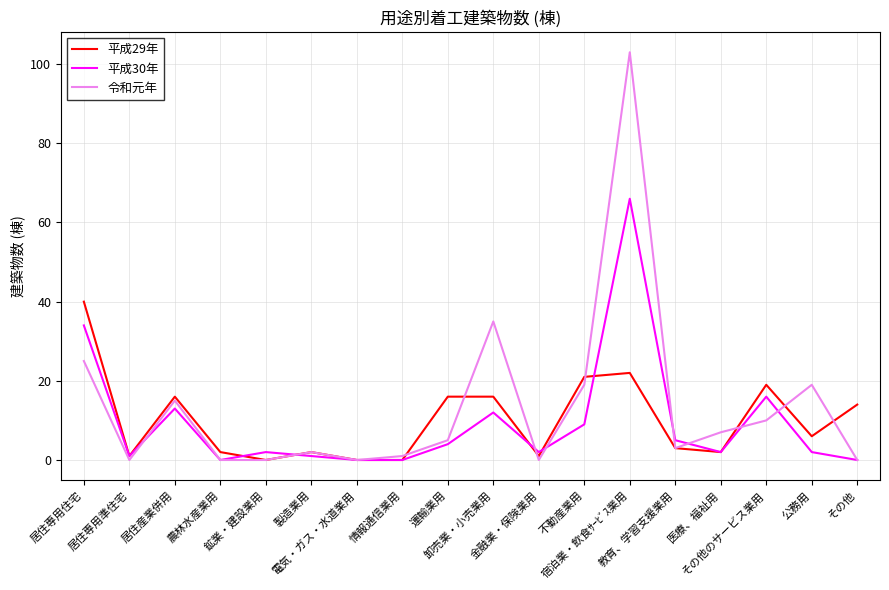

What is the maximum value for 平成29年?

40